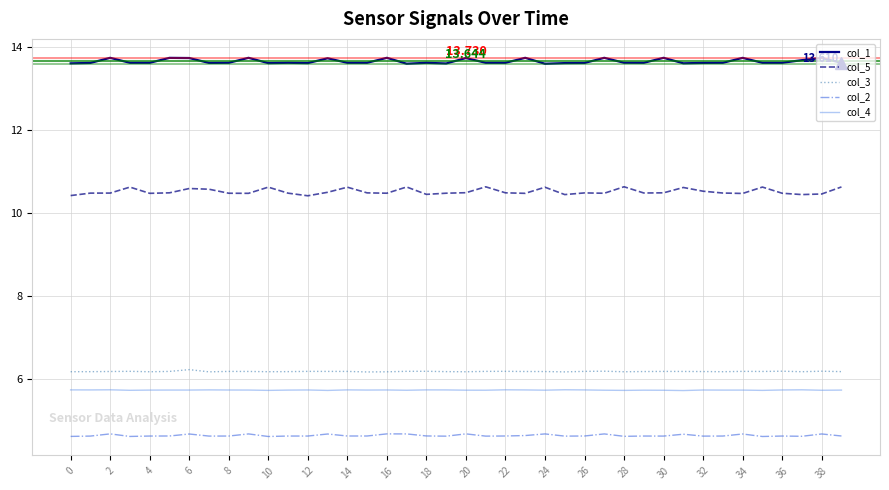

How many distinct data groups are displayed?

5